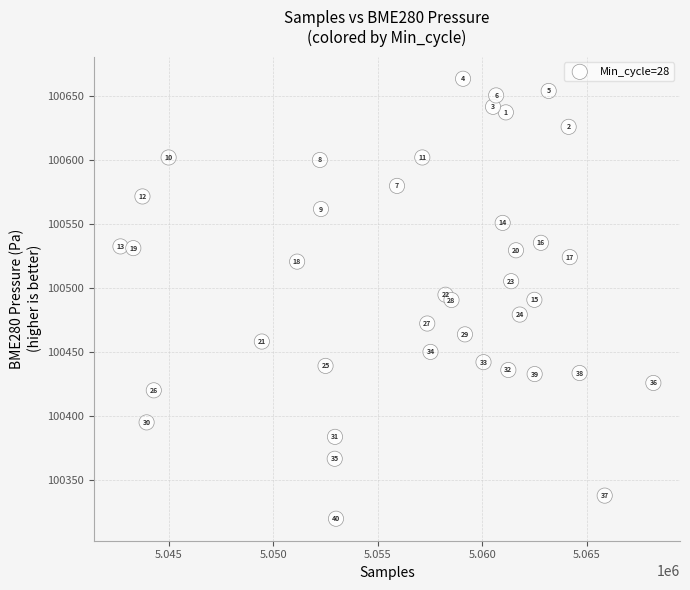

What is the range of X values (max minus min)?

25518.0